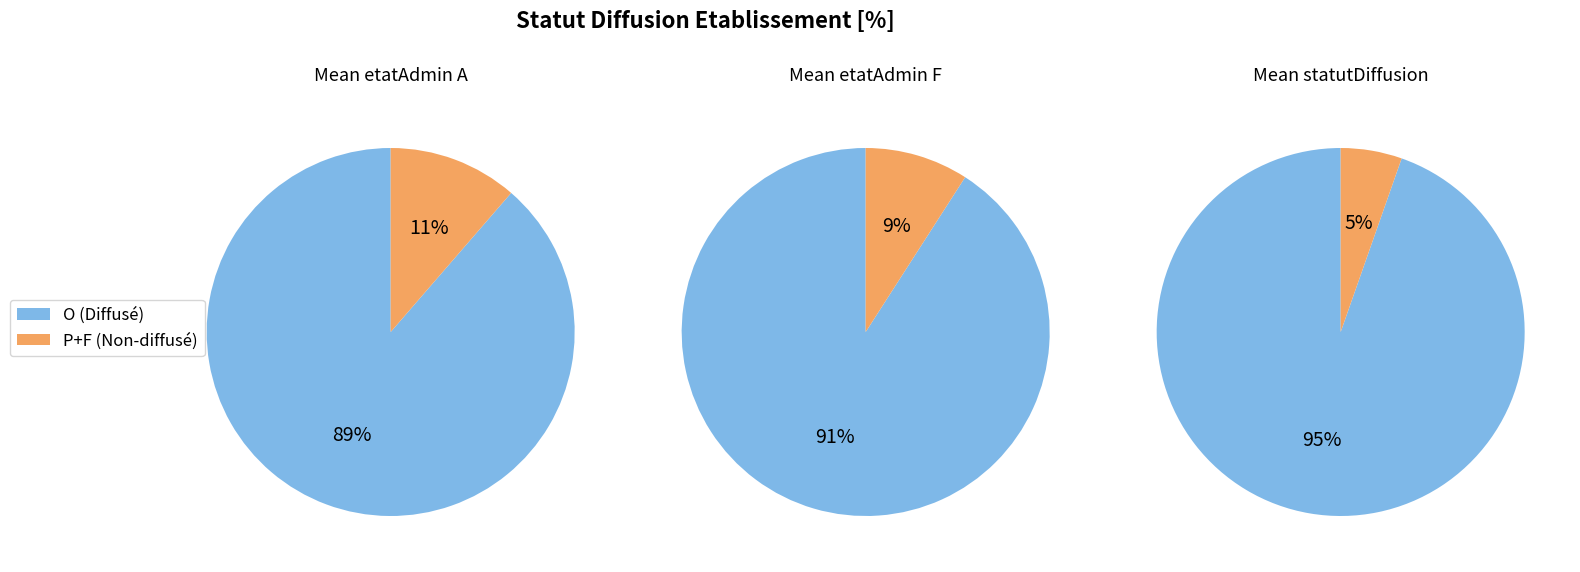

What percentage is the O slice, to the nearest percent?

95%